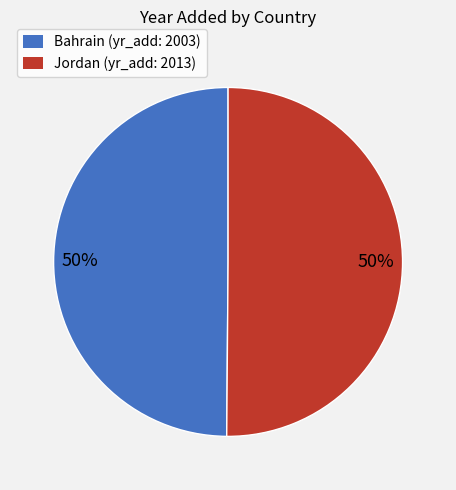

Approximately how many times larger is the value at Bahrain compared to Jordan?

1.0